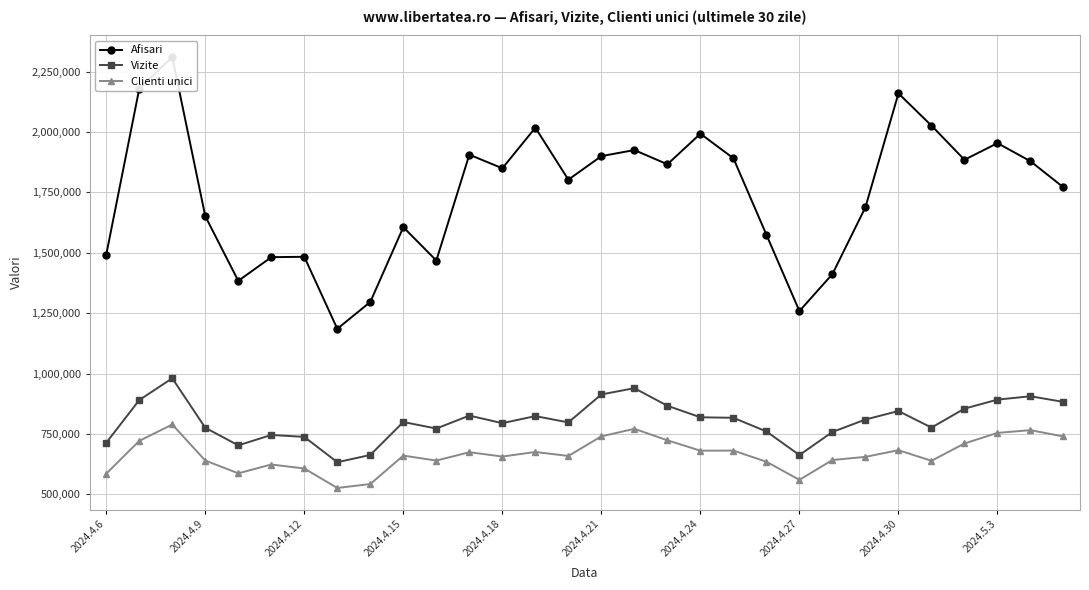

True or false: Vizite and Clienti unici intersect in this chart.

False